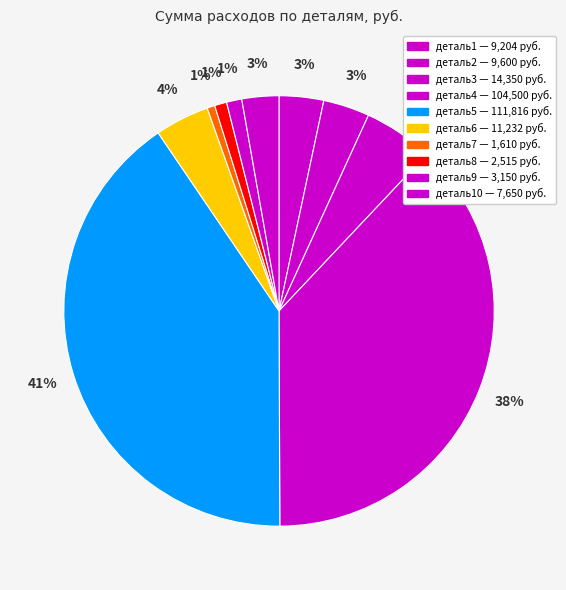

To the nearest percent, what is the average slice percentage?

10%